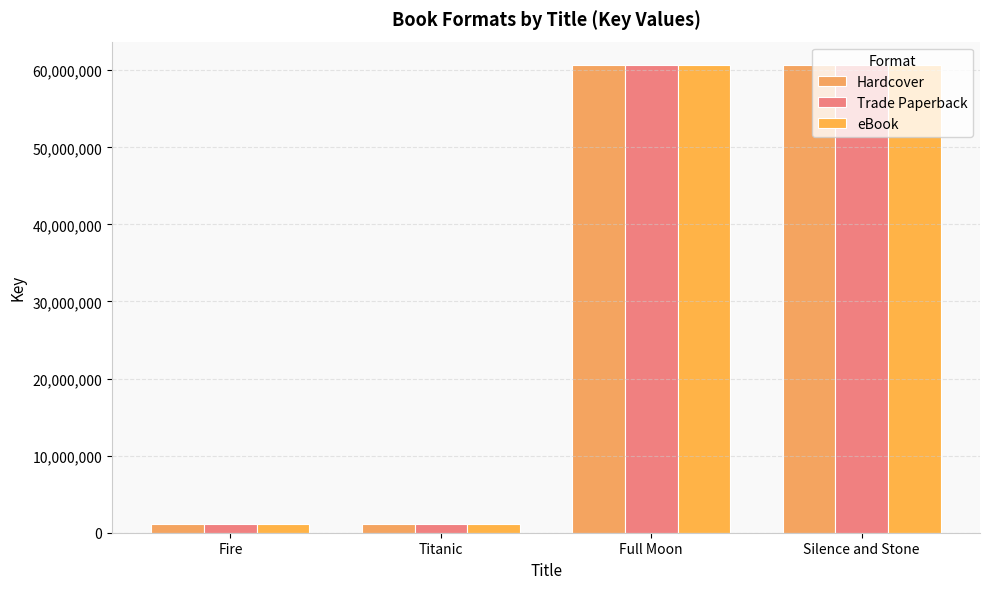

Which category has the highest value across all series?

Full Moon